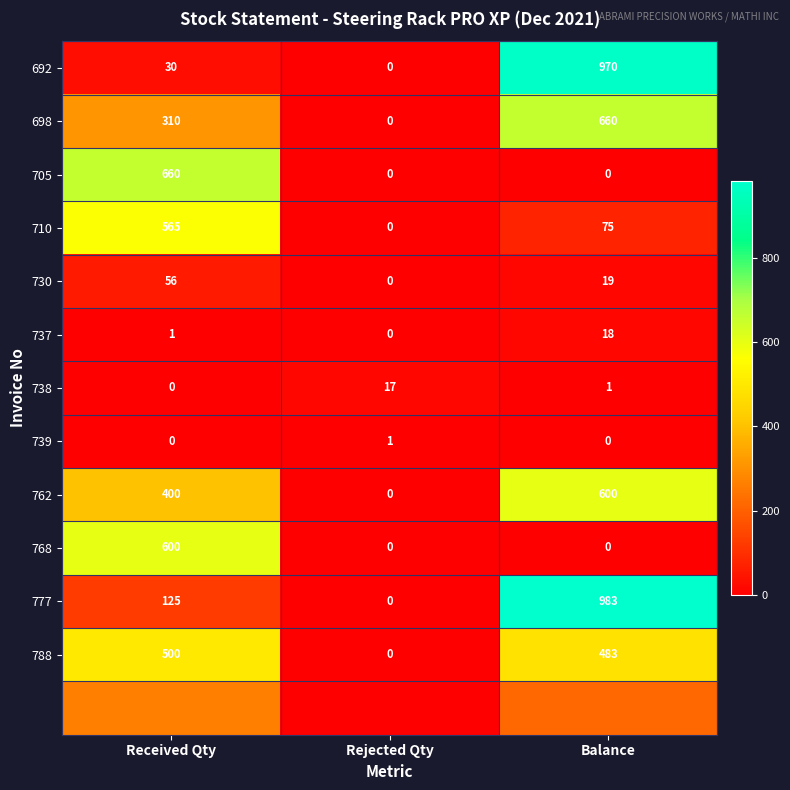

How many 710 values are between 0 and 565?

3